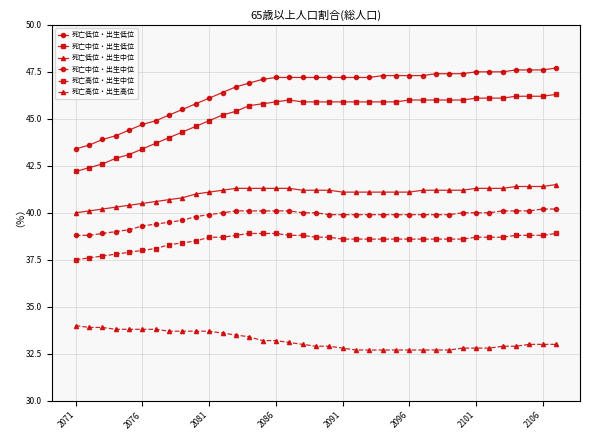

How many lines are shown in the chart?

6